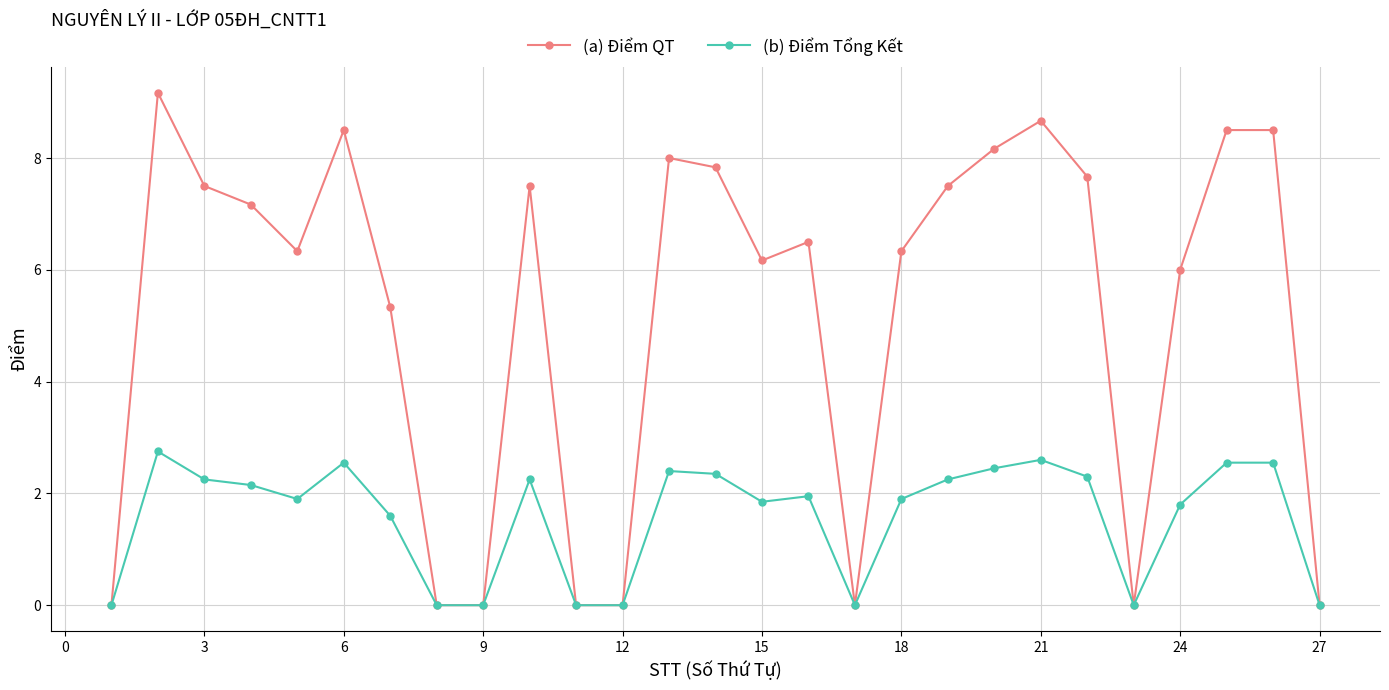

True or false: (a) Điểm QT has more than 1 points higher than both neighbors.

True